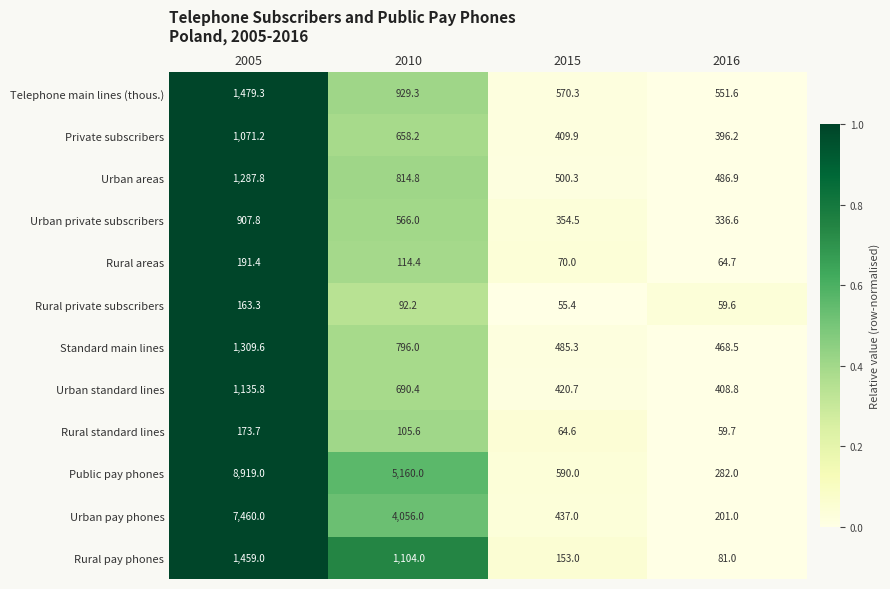

Which series has the largest range (max minus min)?

Public pay phones